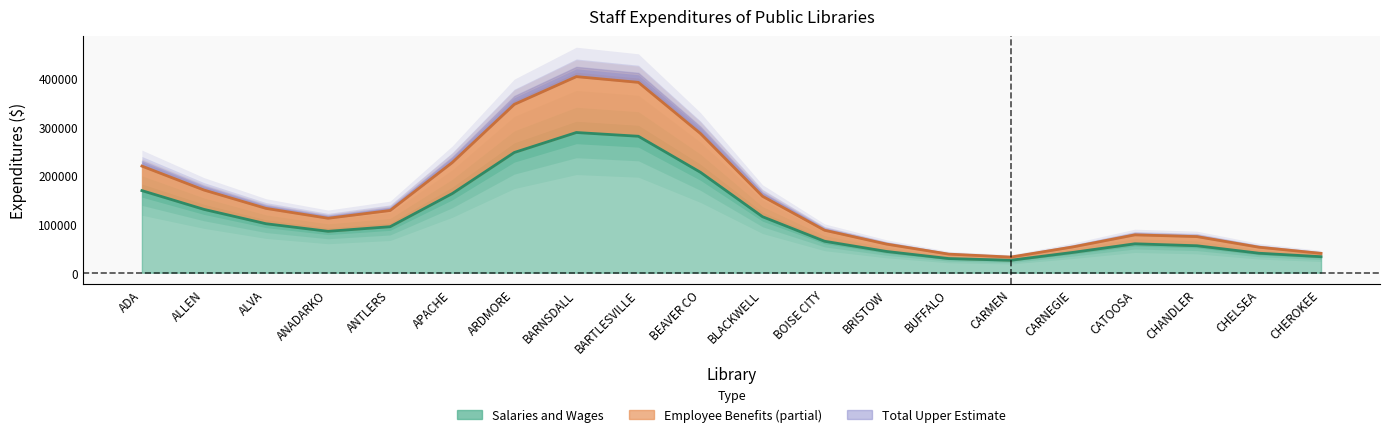

Which category has the highest value in the Employee Benefits series?

BARTLESVILLE